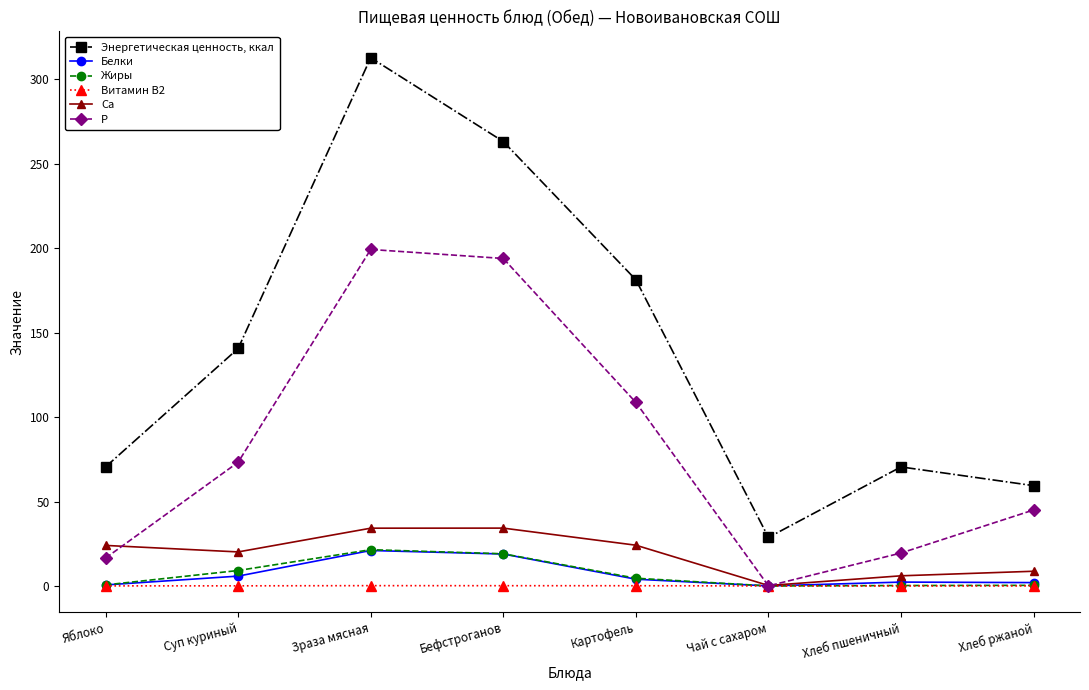

Is the value of P at Зраза мясная greater than the value of Белки at Хлеб ржаной?

Yes